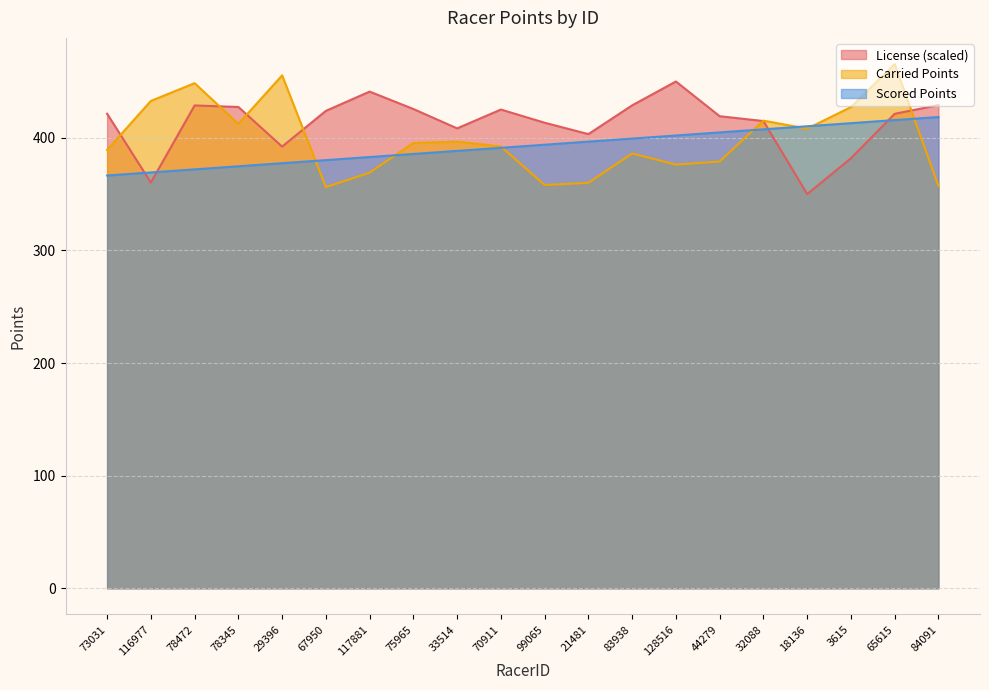

True or false: Scored Points and Carried Points cross at least once.

True